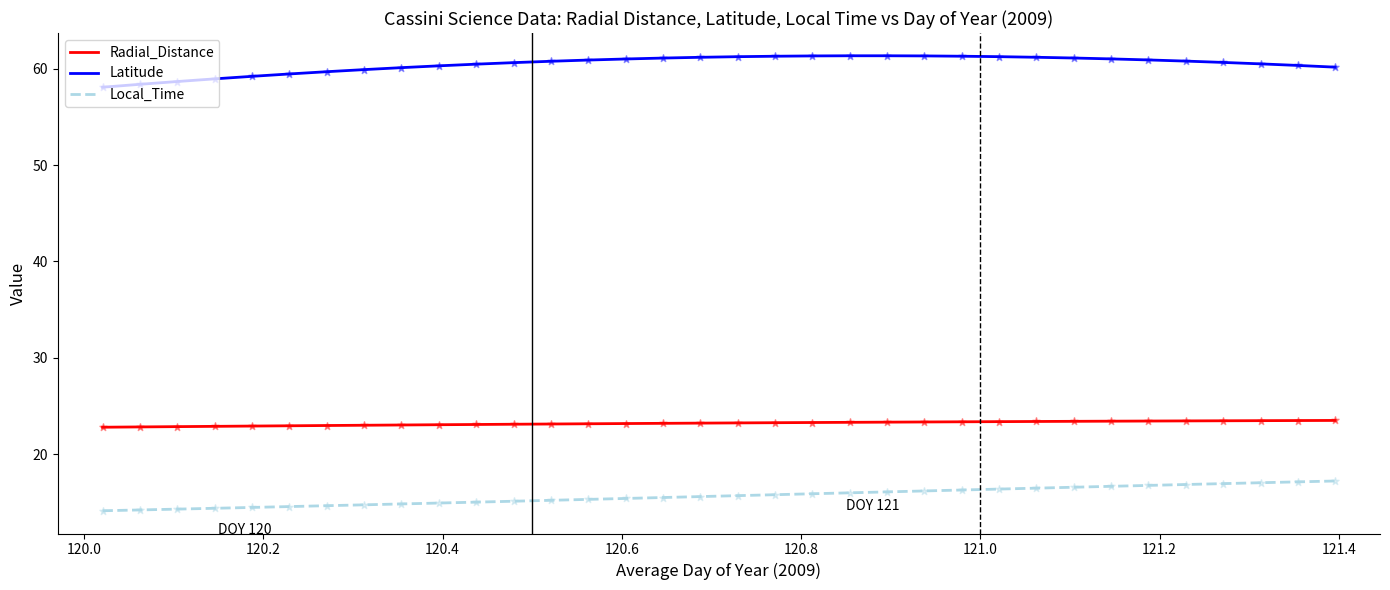

Which series has the largest total across all categories?

Latitude